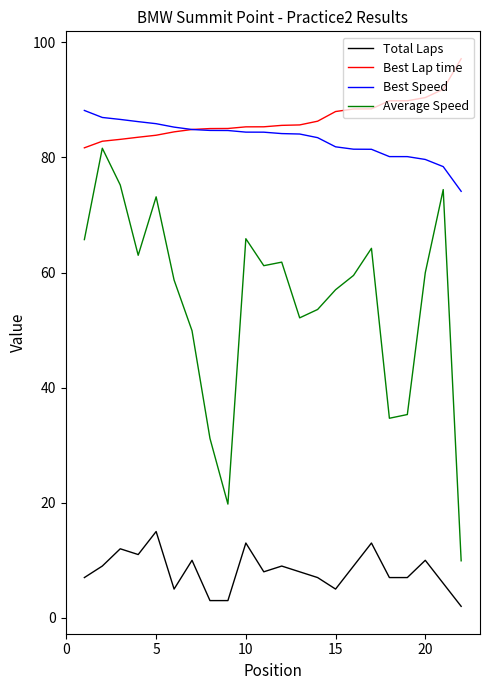

True or false: Best Lap time and Total Laps intersect in this chart.

False